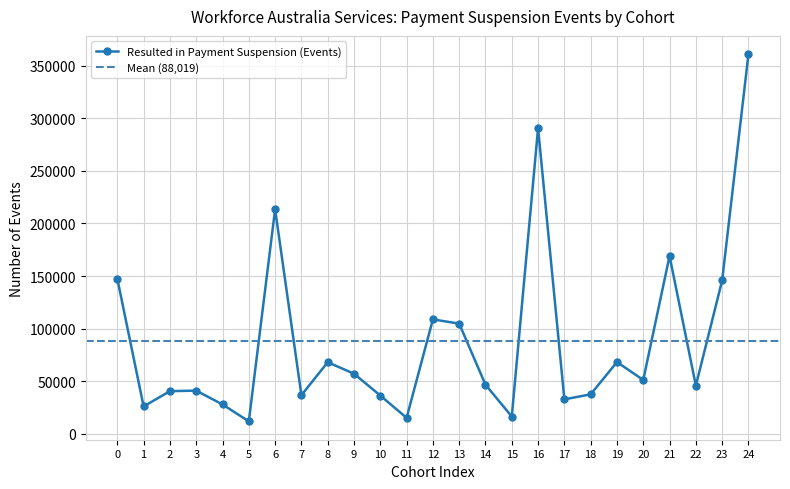

What is the lowest value of the Resulted in Payment Suspension (Events) series?

11830